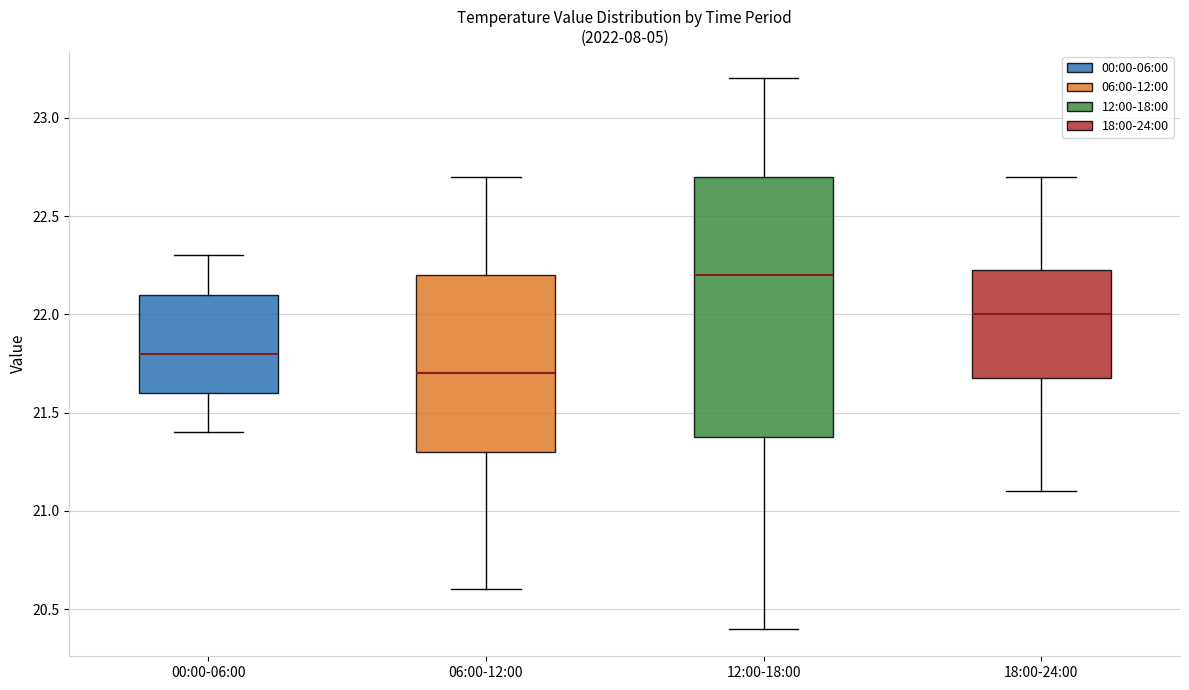

Which box's median line is the lowest?

06:00-12:00